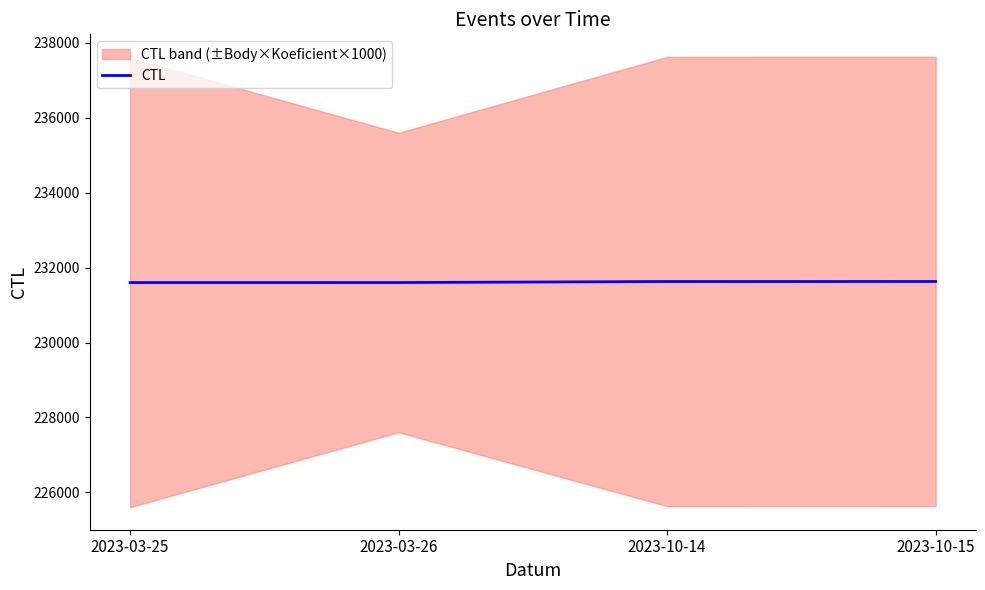

Does the chart have visible grid lines?

No